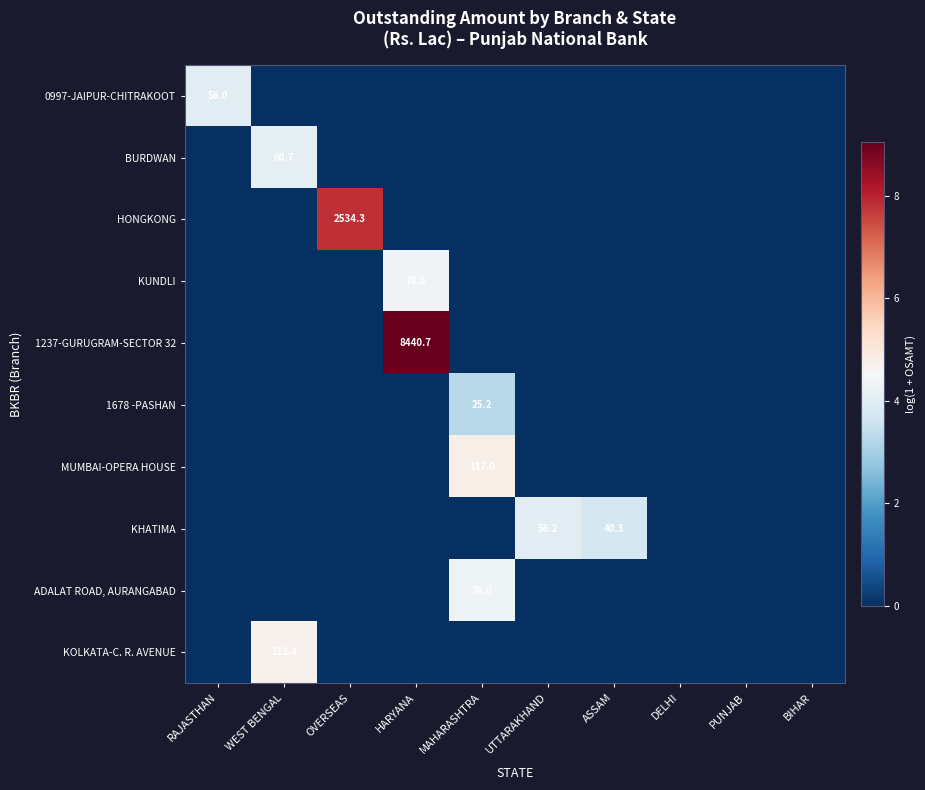

Which series has the widest spread of values?

1237-GURUGRAM-SECTOR 32